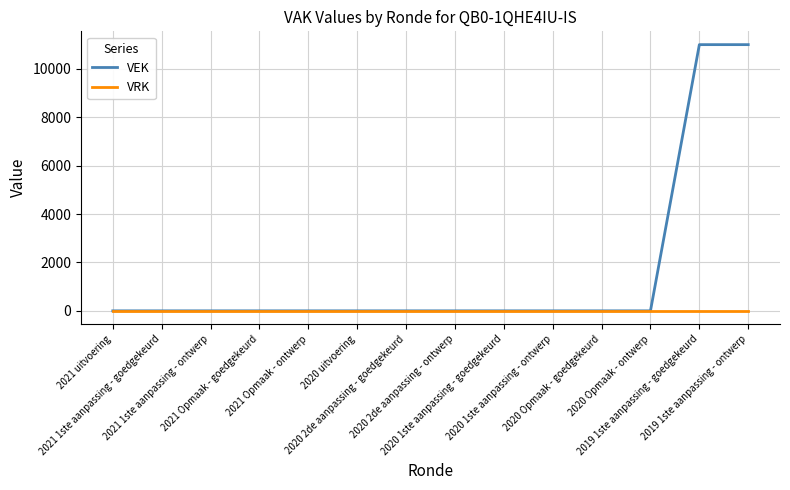

What is the greatest value displayed?

11000